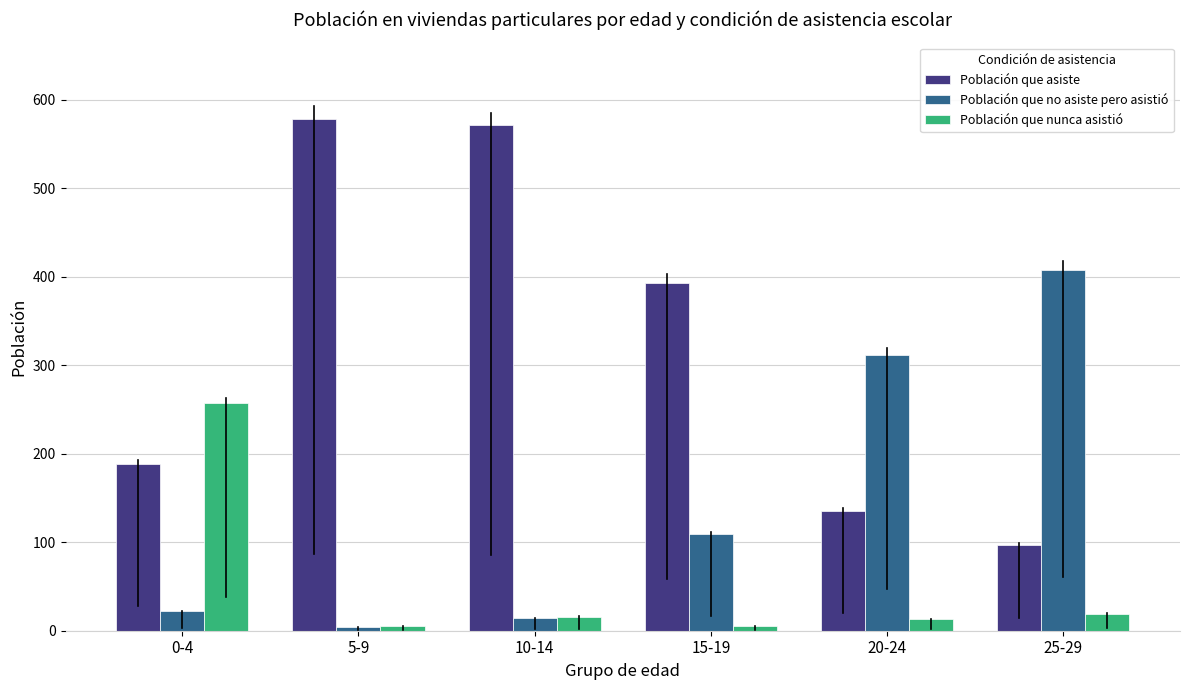

Reading left to right, list all the values displayed in this chart.

Población que asiste: 0-4=188	5-9=578	10-14=571	15-19=393	20-24=135	25-29=97
Población que no asiste pero asistió: 0-4=22	5-9=4	10-14=14	15-19=109	20-24=312	25-29=408
Población que nunca asistió: 0-4=257	5-9=5	10-14=16	15-19=5	20-24=13	25-29=19